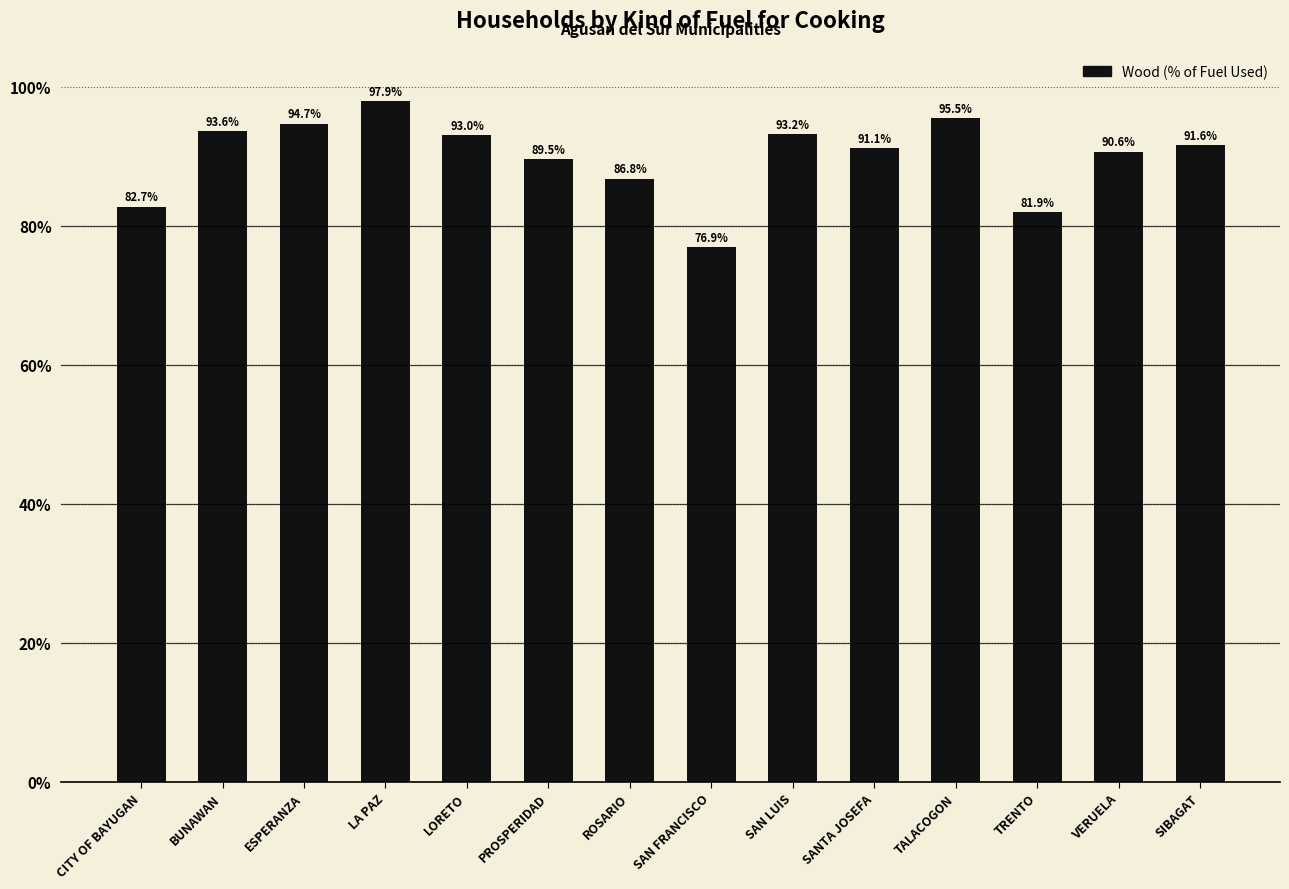

List the labels in order of value, largest first.

LA PAZ, TALACOGON, ESPERANZA, BUNAWAN, SAN LUIS, LORETO, SIBAGAT, SANTA JOSEFA, VERUELA, PROSPERIDAD, ROSARIO, CITY OF BAYUGAN, TRENTO, SAN FRANCISCO